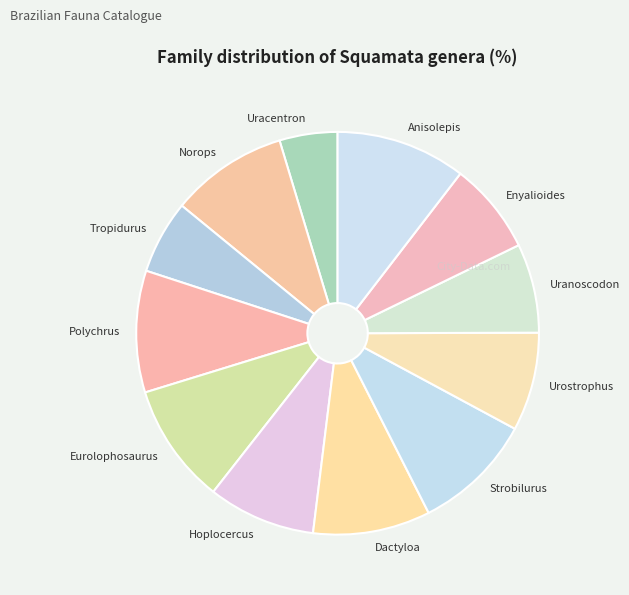

How many slices are in this pie chart?

12